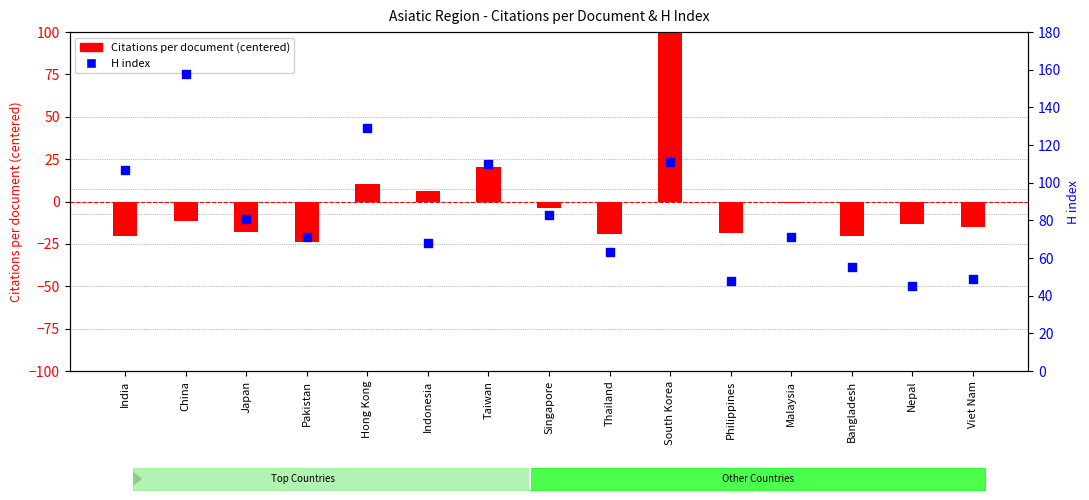

Which has a higher value, Indonesia or South Korea?

South Korea